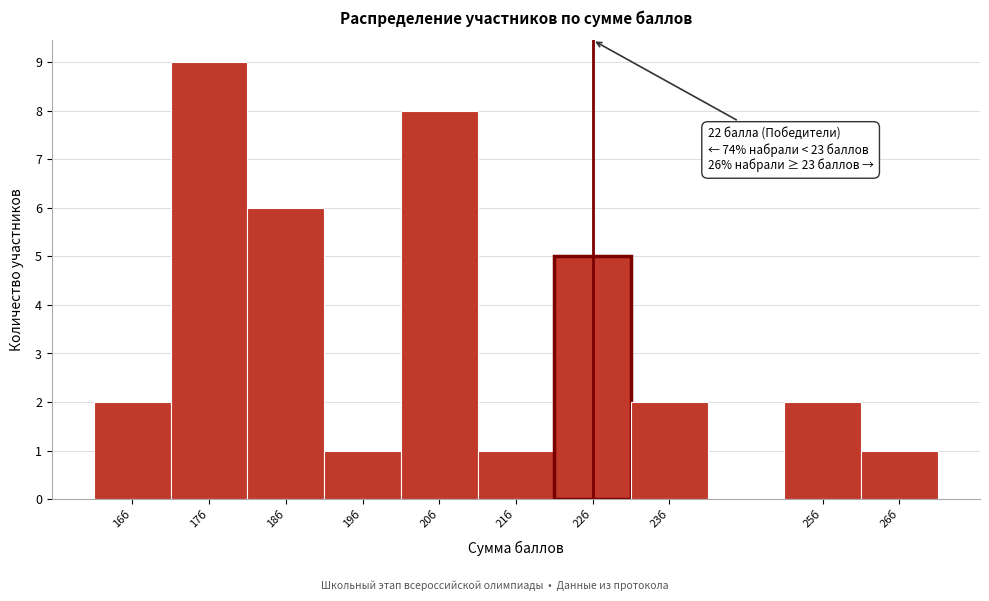

Which range on the x-axis has the tallest bar?

16.5 to 17.5